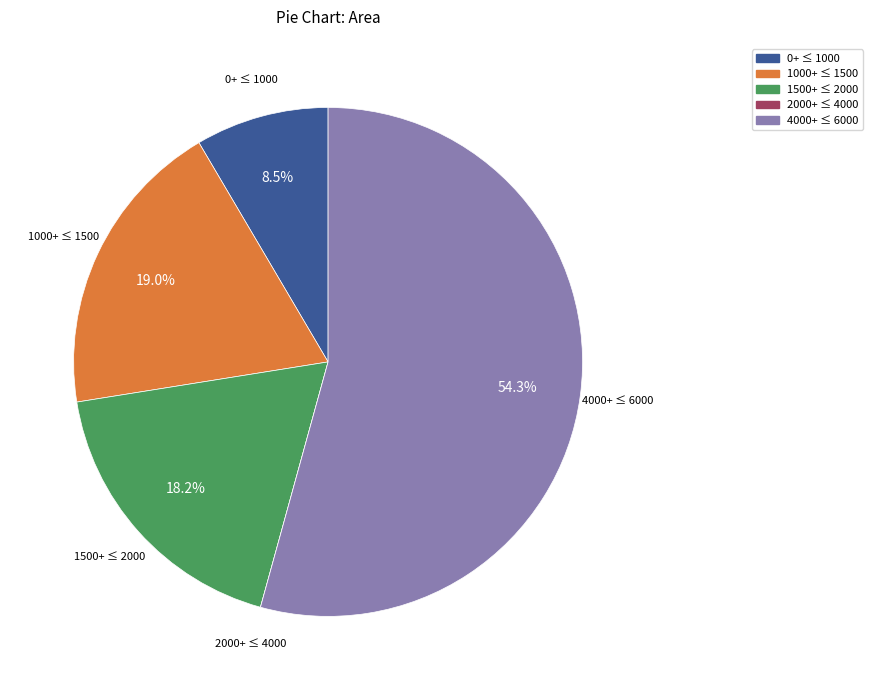

Does any single category account for the majority?

Yes